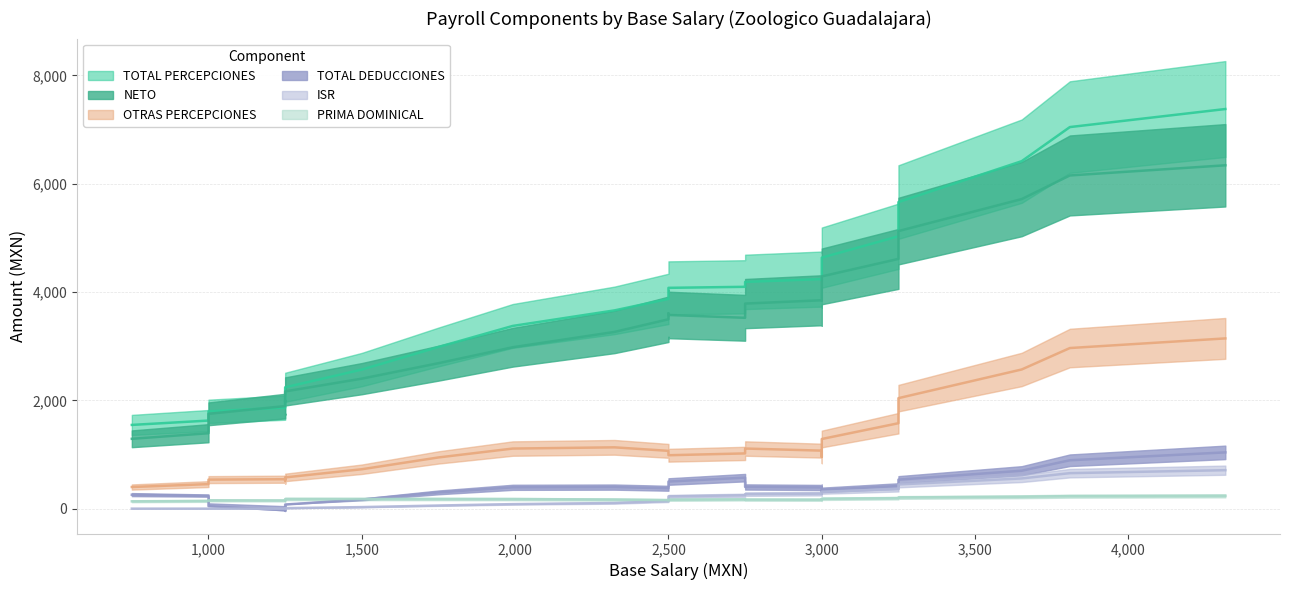

True or false: PRIMA DOMINICAL has more than 0 points higher than both neighbors.

True